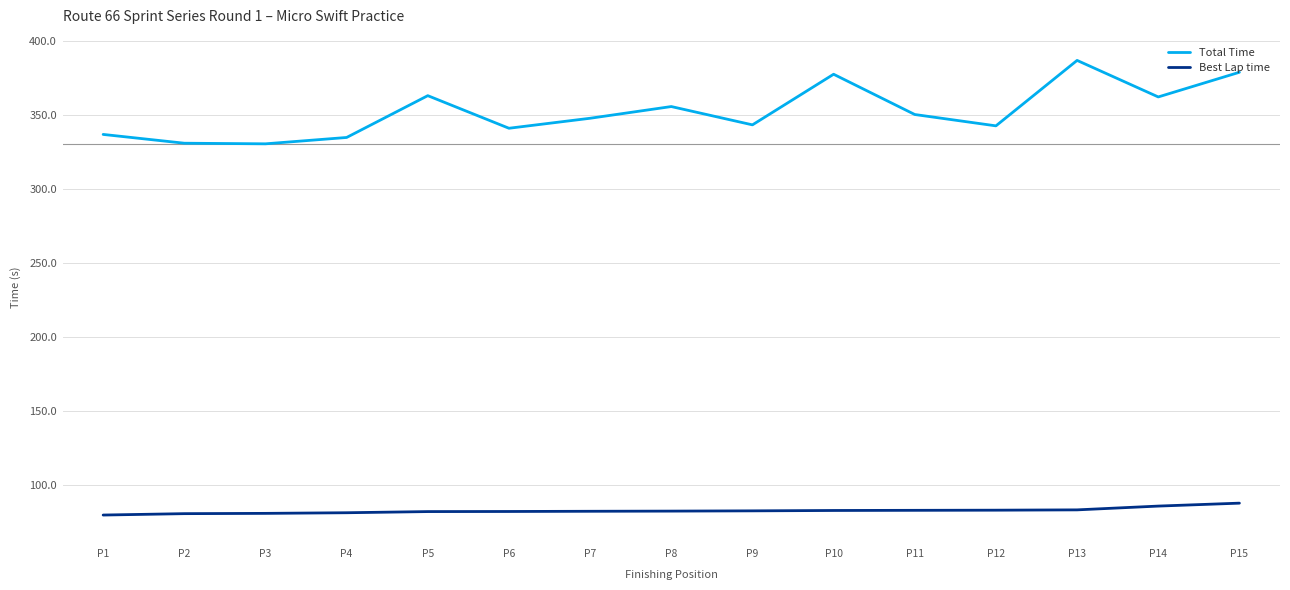

Which series has the largest total across all categories?

Total Time